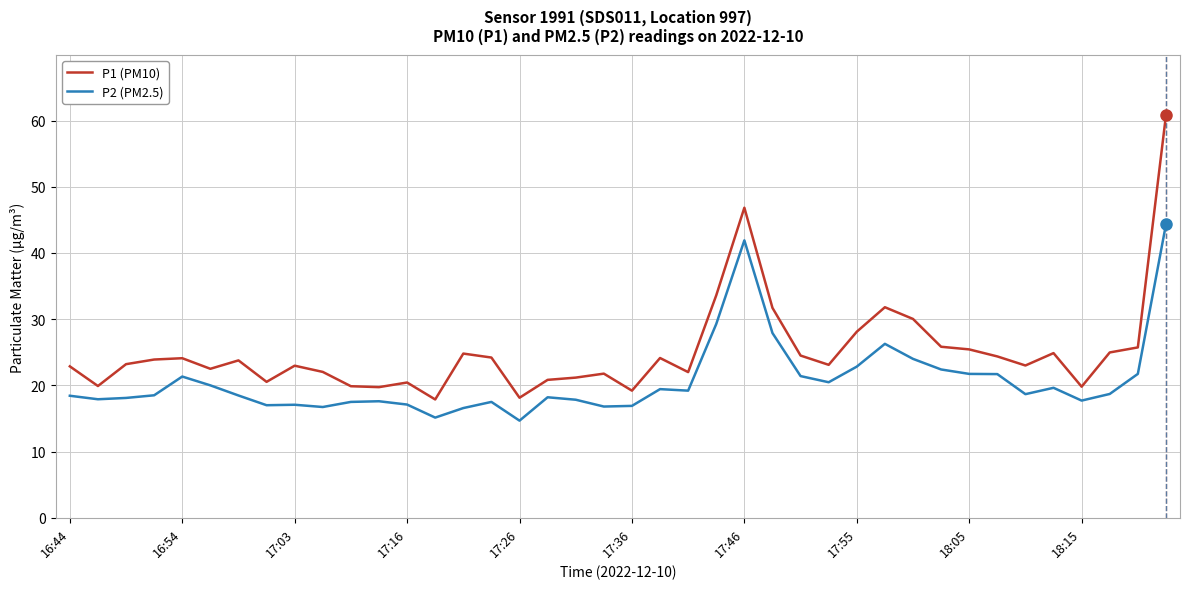

True or false: P2 (PM2.5) and P1 (PM10) intersect in this chart.

False